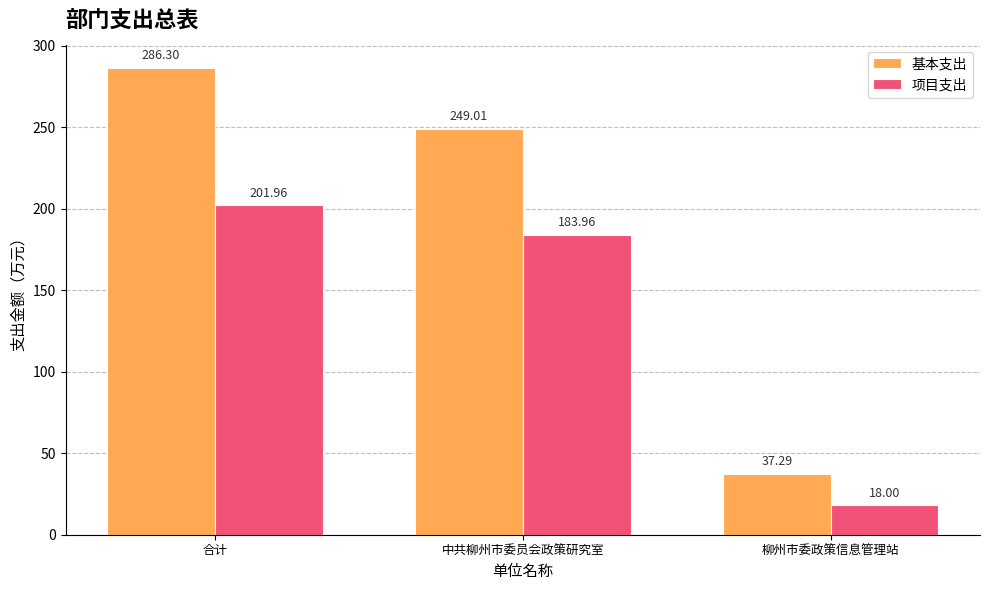

What is the spread (max minus min) of values at 中共柳州市委员会政策研究室?

65.1